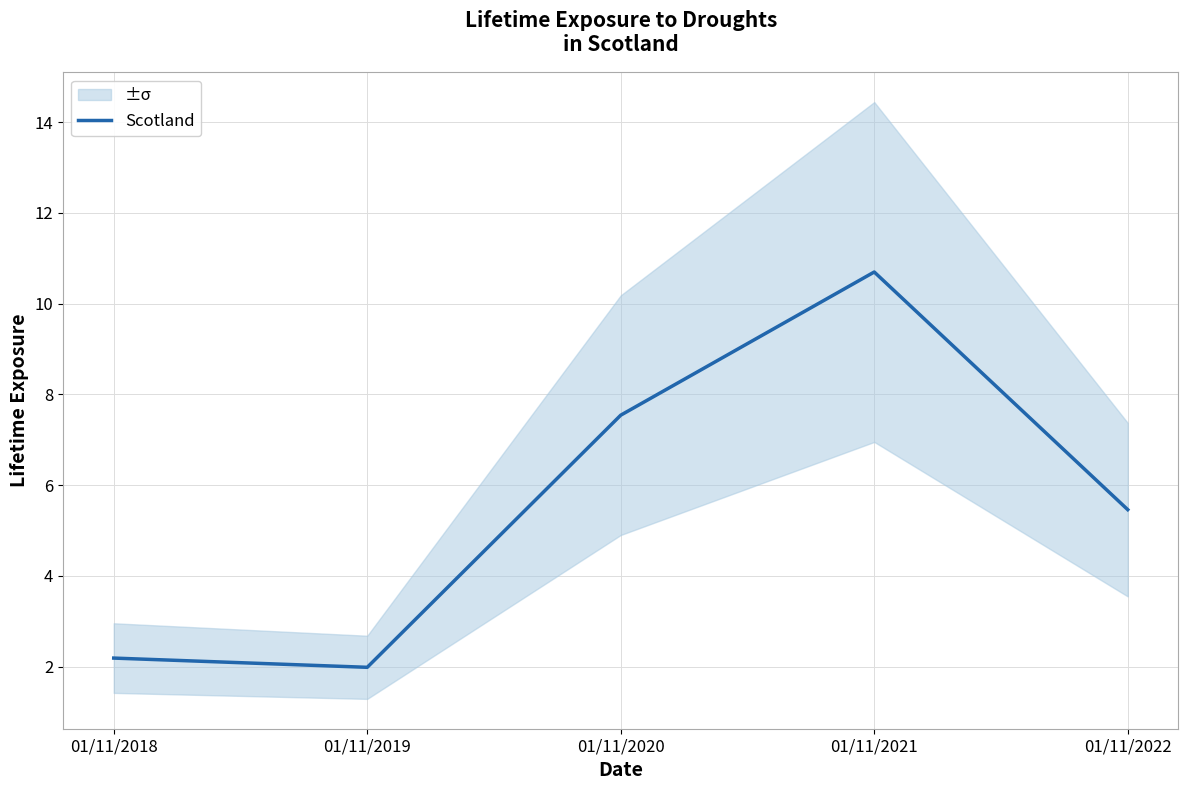

How many values exceed 5?

3